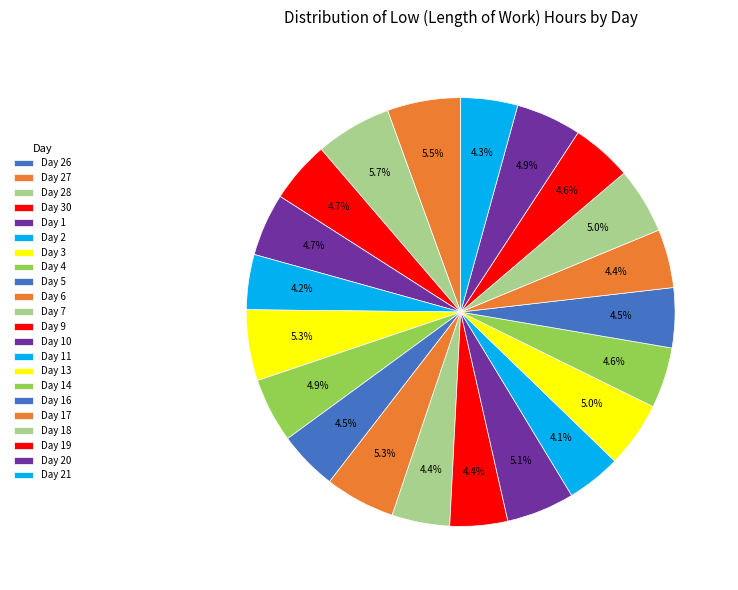

Count the number of slices in the pie.

22